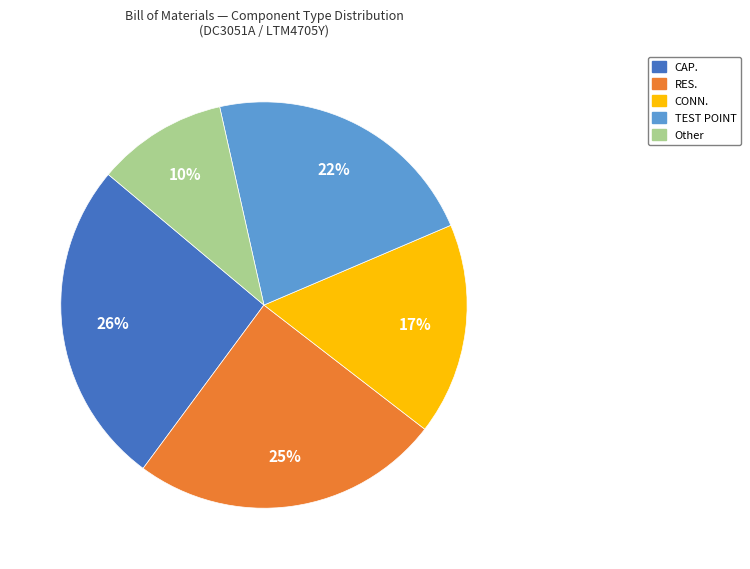

To the nearest percent, what is the difference between the TEST POINT and CONN. slice percentages?

5%